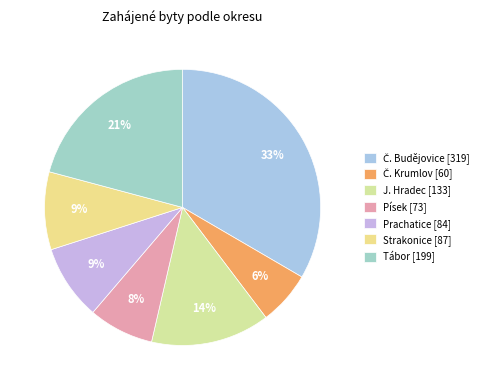

Count the number of slices in the pie.

7